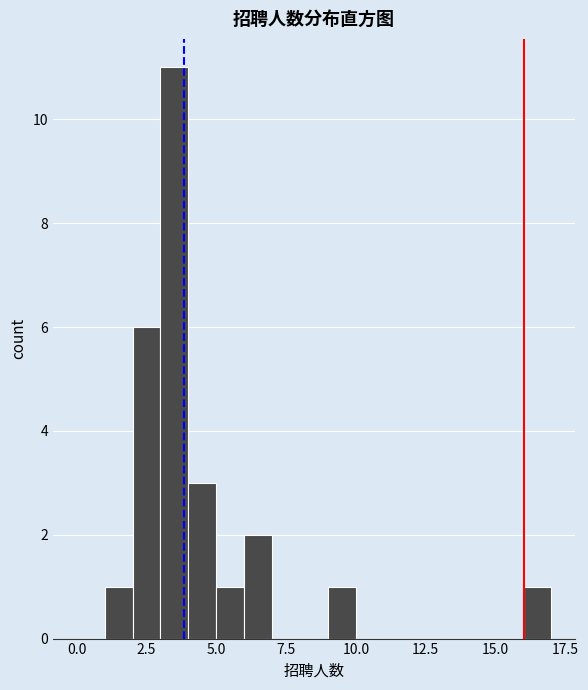

Read against the x-axis, roughly where is the centre of the tallest bar?

3.5